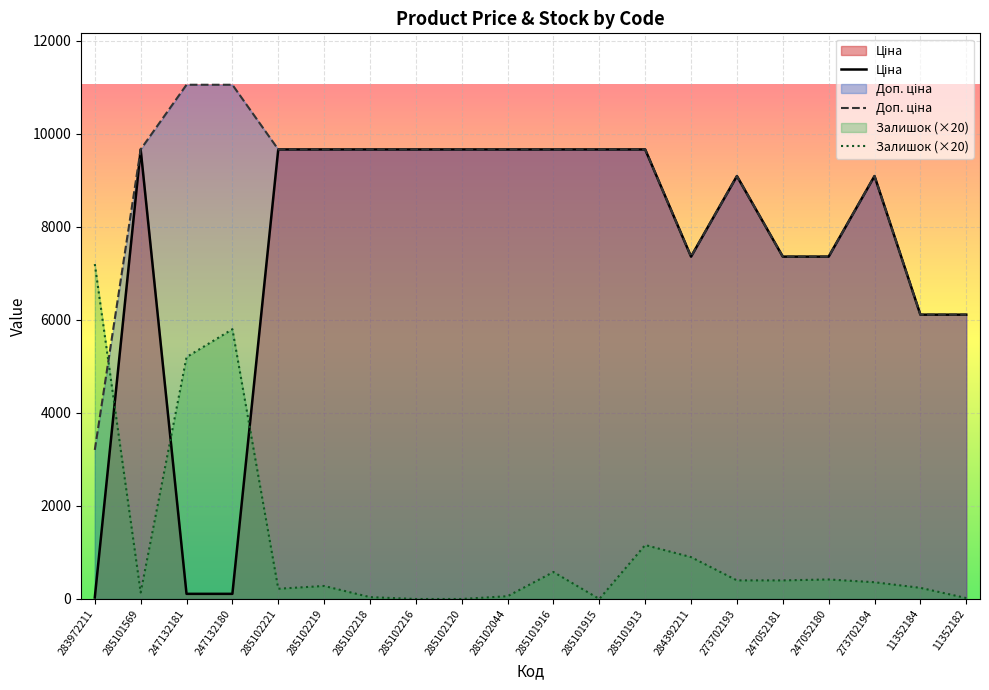

The Ціна series shows 9664.7 at 285101915. True or false?

True